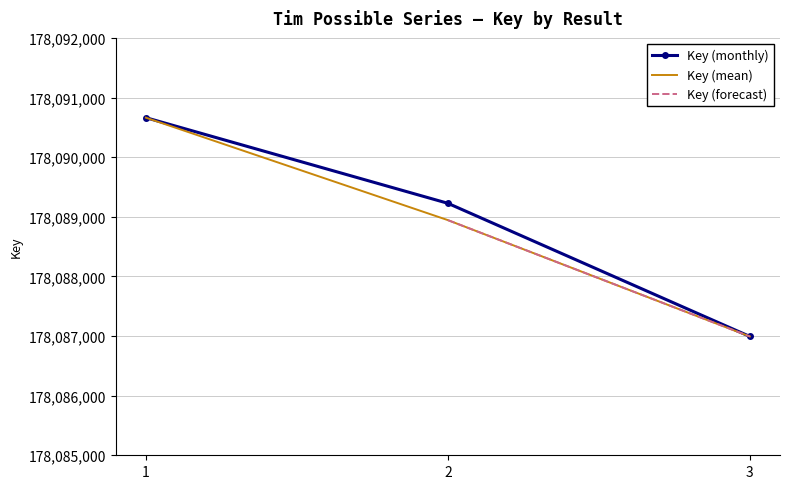

How many data points in Key are less than 178089226?

1